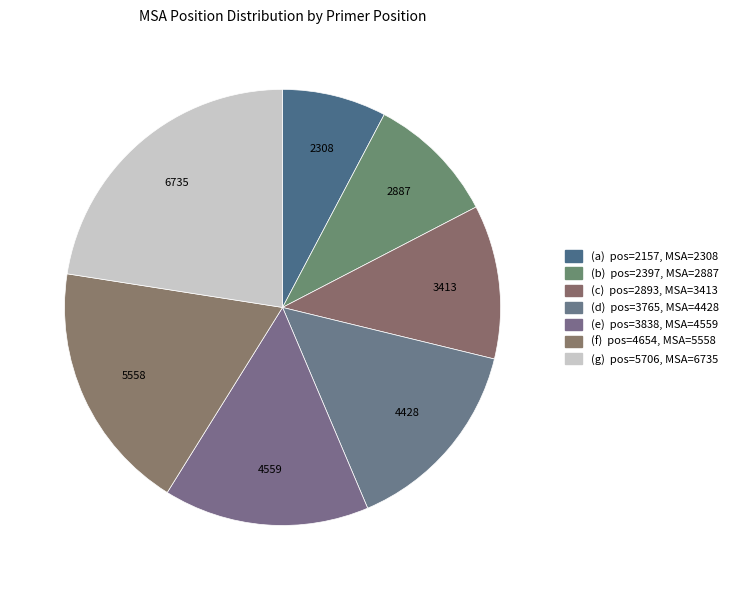

What is the largest slice in the pie chart?

(g) pos=5706, MSA=6735